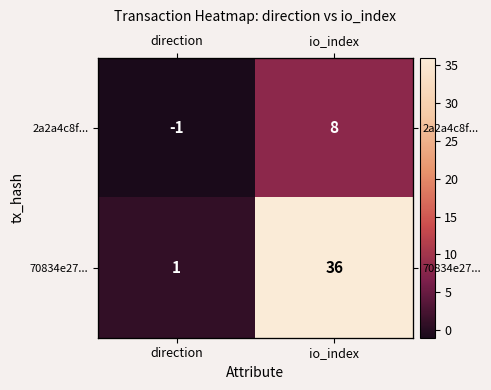

The value of 2a2a4c8f... at io_index is 2. True or false?

False